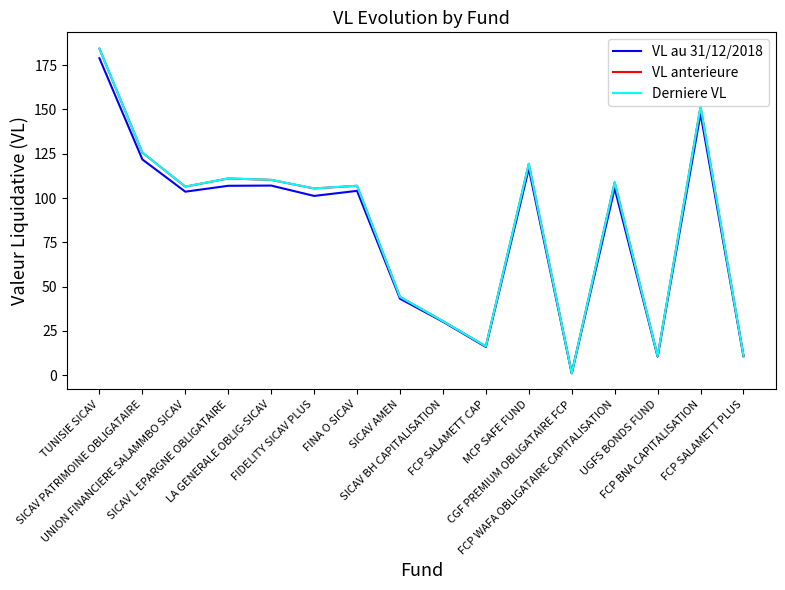

What is the highest value of the VL au 31/12/2018 series?

178.9